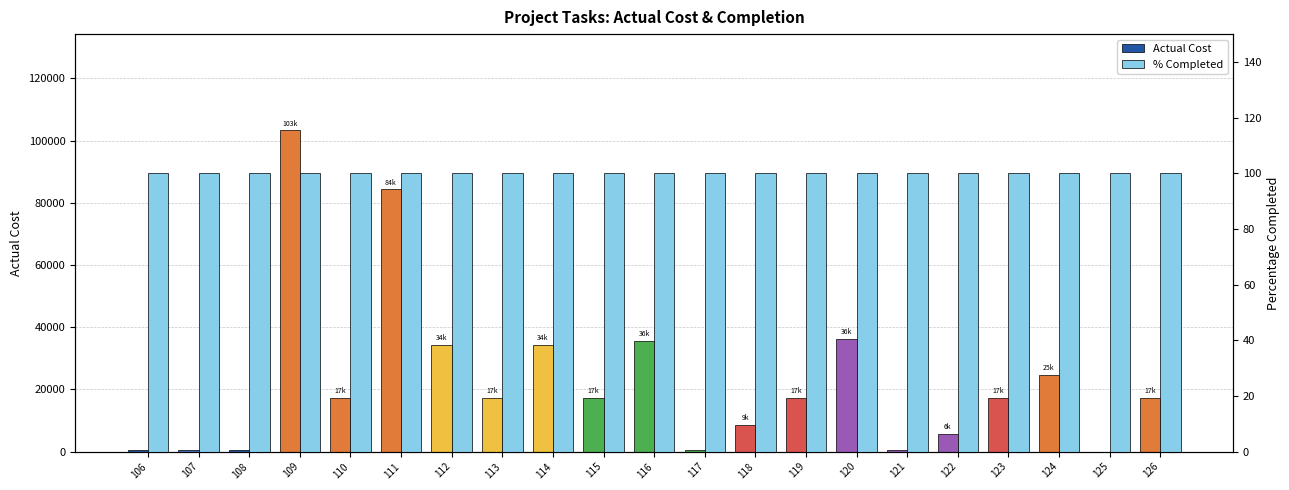

How many bars are there in each group?

2